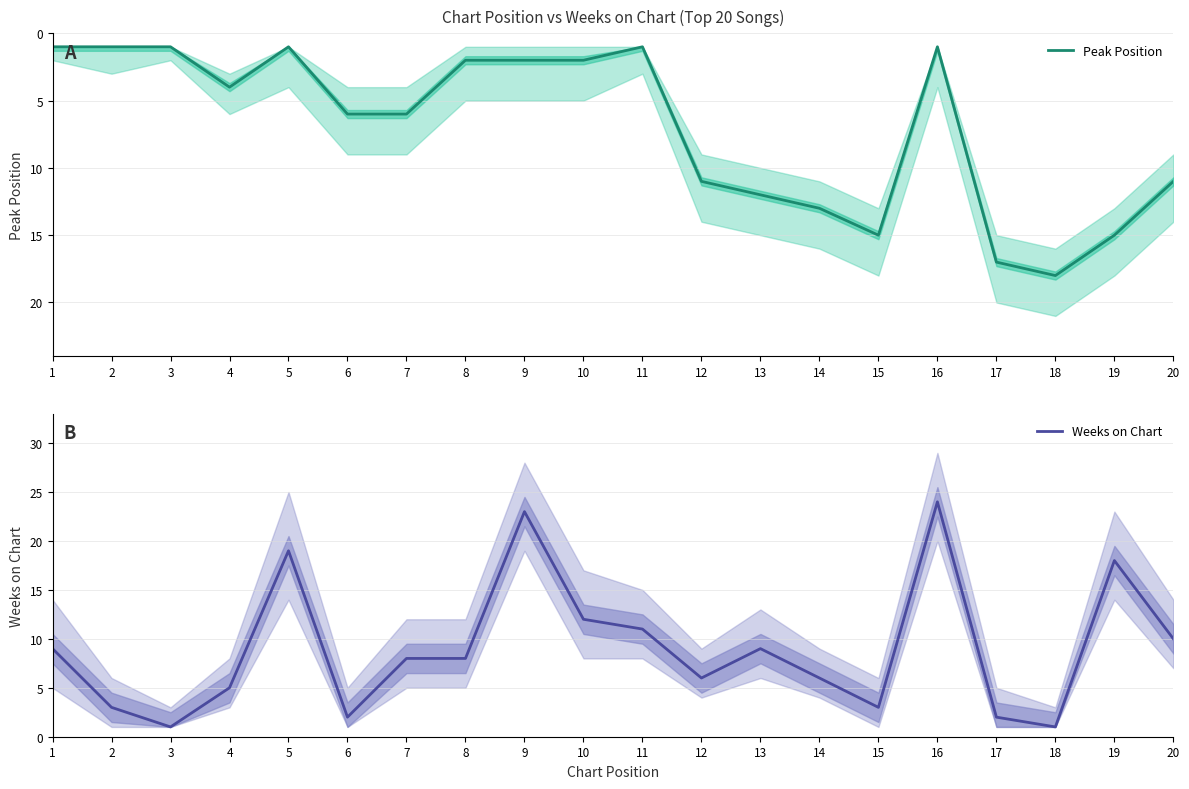

What are all the series names shown in the legend?

Peak Position, Weeks on Chart